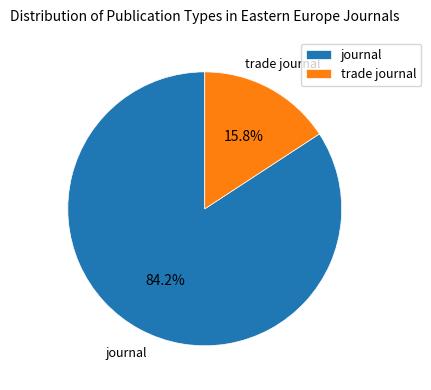

Does any single category account for the majority?

Yes